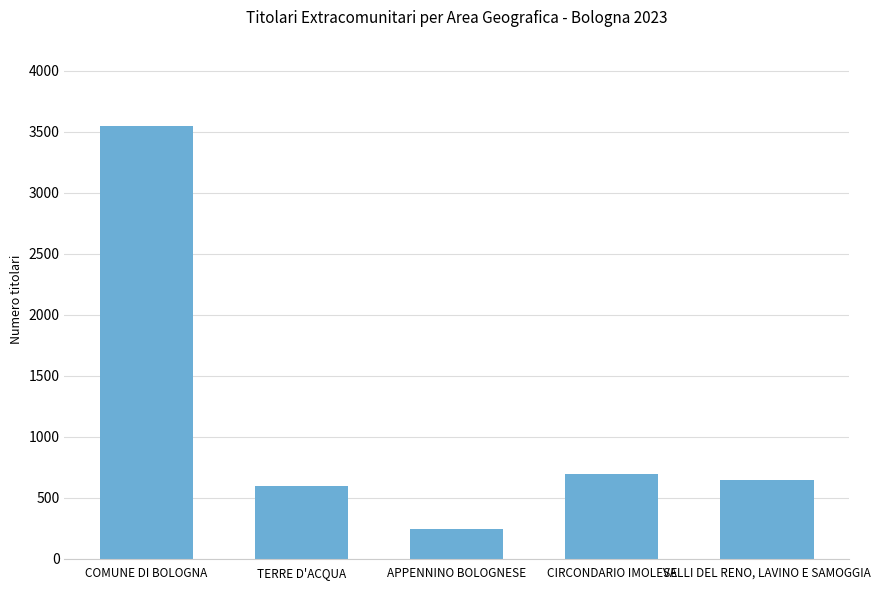

What is the label of the 4th bar from the left?

CIRCONDARIO IMOLESE